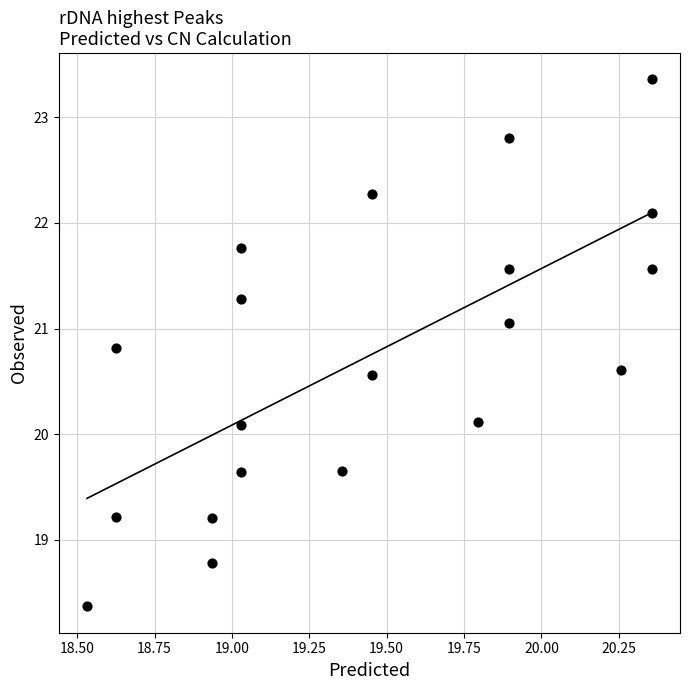

What is the range of X values (max minus min)?

1.8